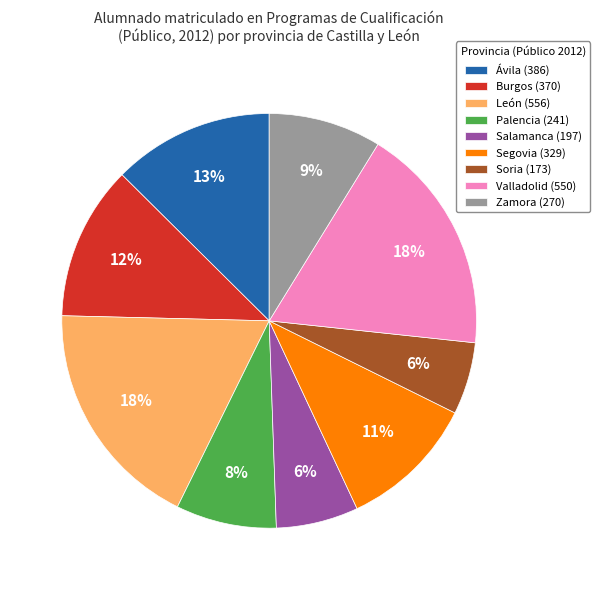

What percentage is the Valladolid slice, to the nearest percent?

18%